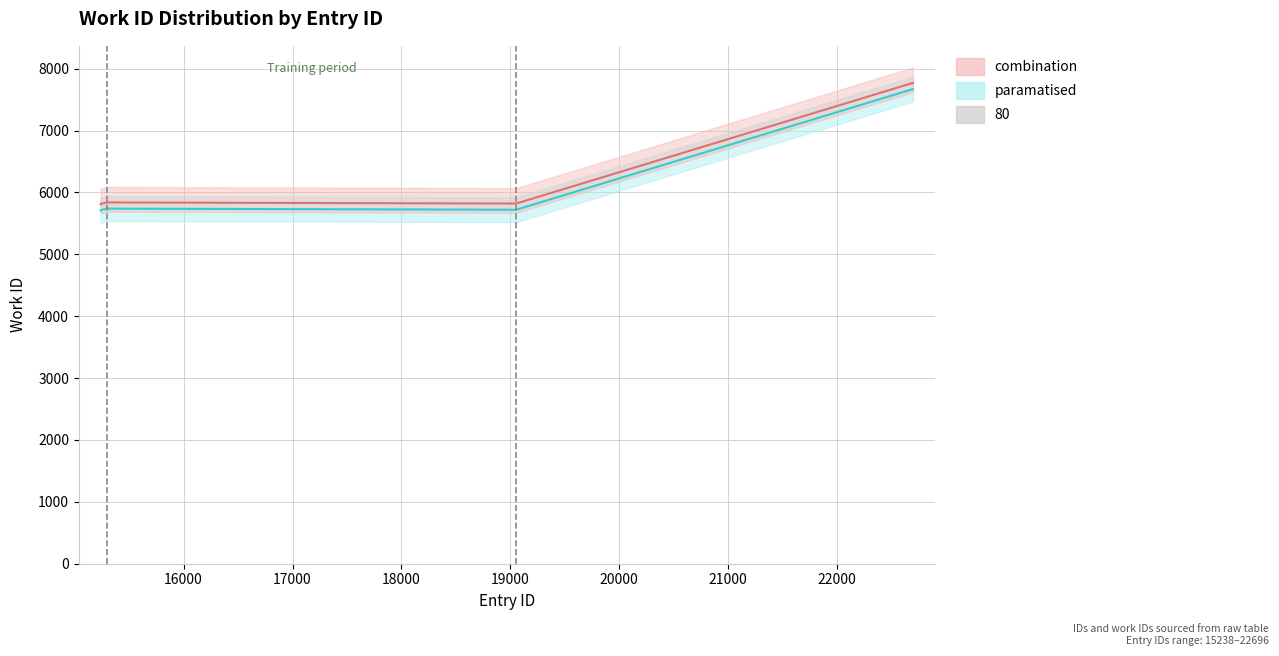

How many interior local valleys (lower than both neighbors) does the data have?

1